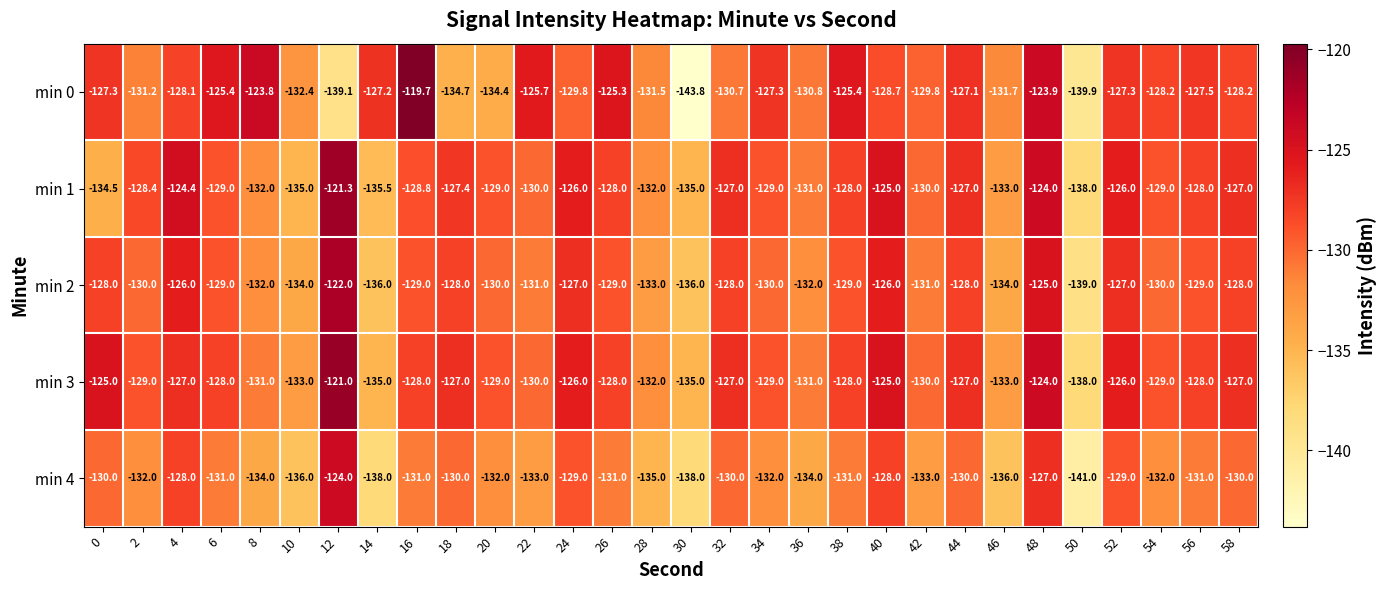

Which series has the widest spread of values?

min 0